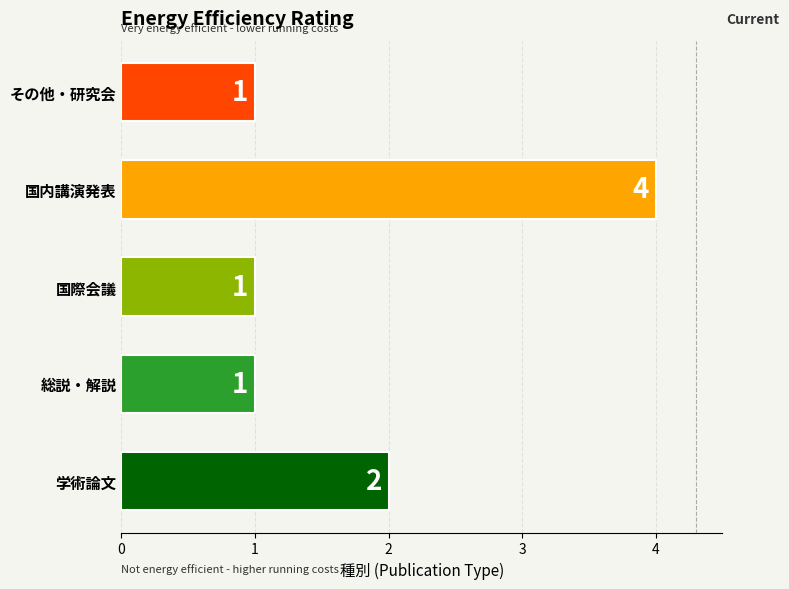

The chart shows a value of 4 at 国内講演発表. True or false?

True